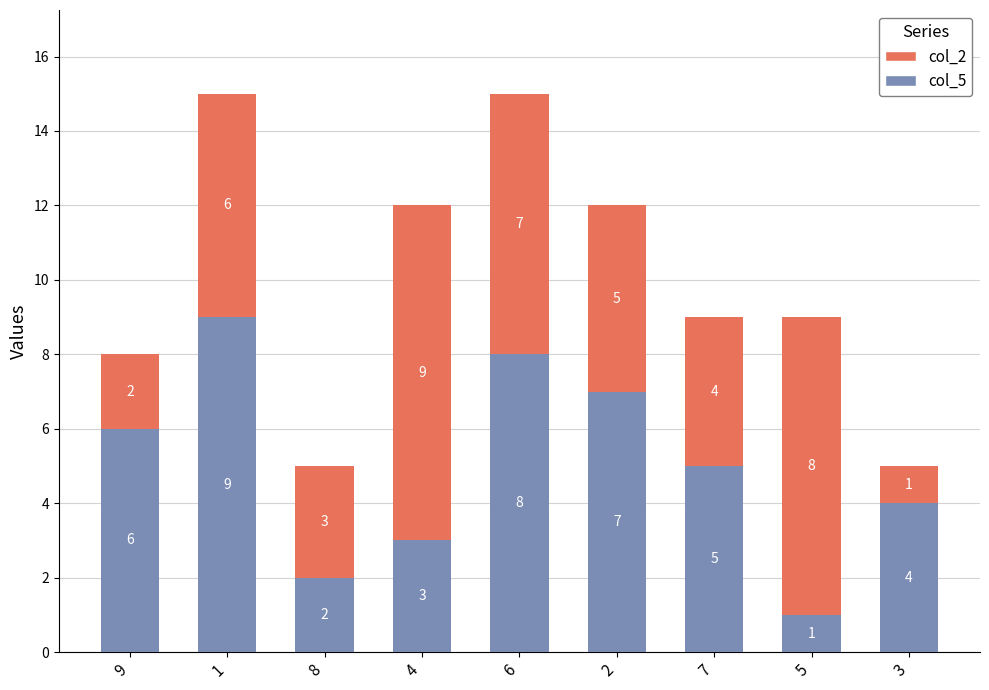

Rank the categories by col_5 value from highest to lowest.

1, 6, 2, 9, 7, 3, 4, 8, 5